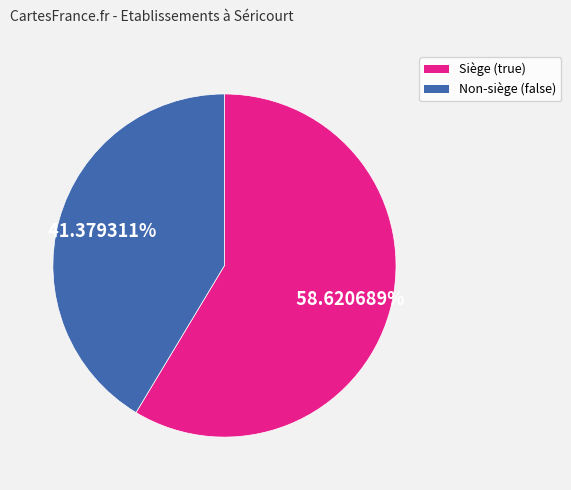

Is there any slice that represents more than half of the pie?

Yes